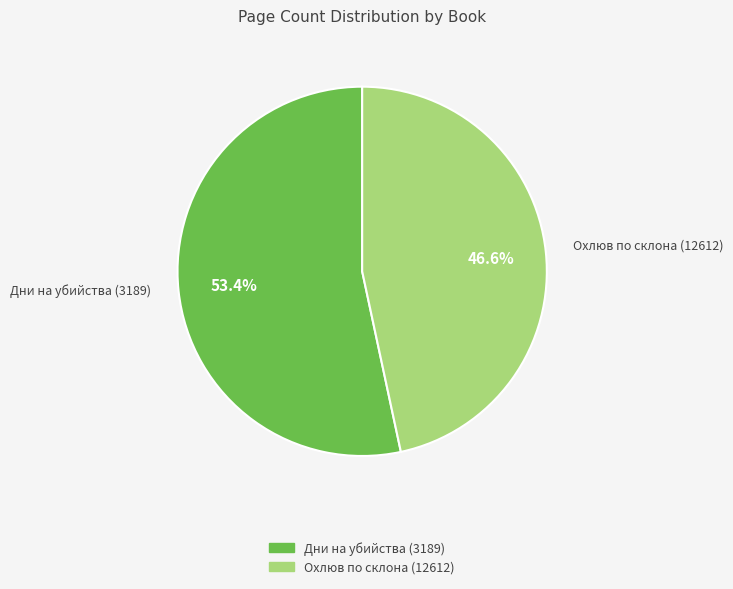

To the nearest percent, what is the average slice percentage?

50%